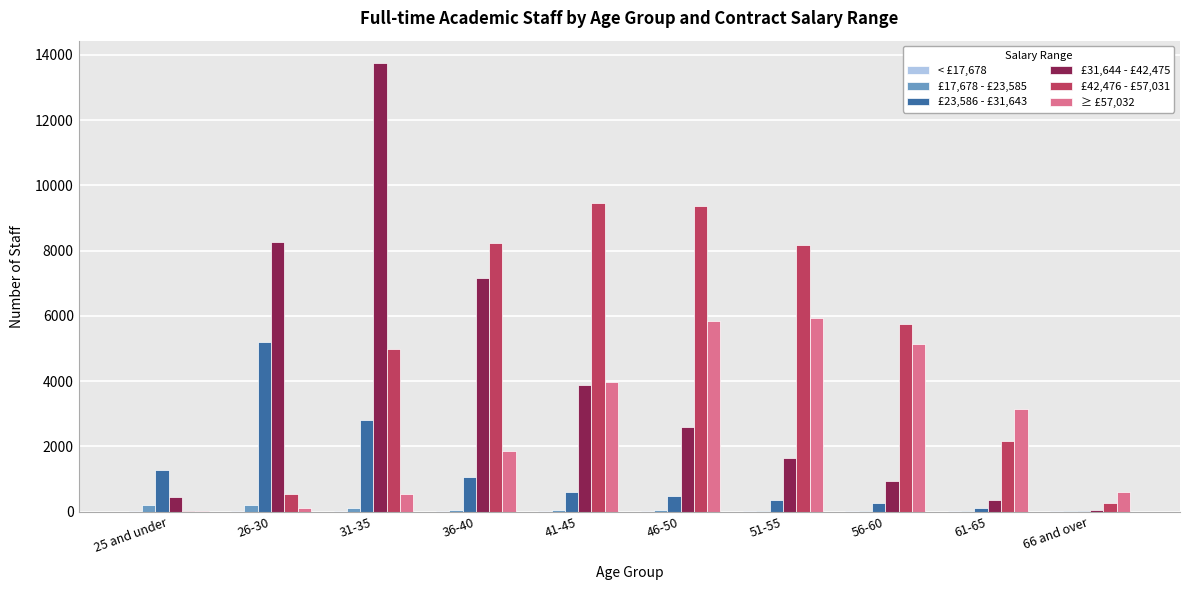

Is the value of £31,644 - £42,475 at 26-30 greater than the value of ≥ £57,032 at 36-40?

Yes